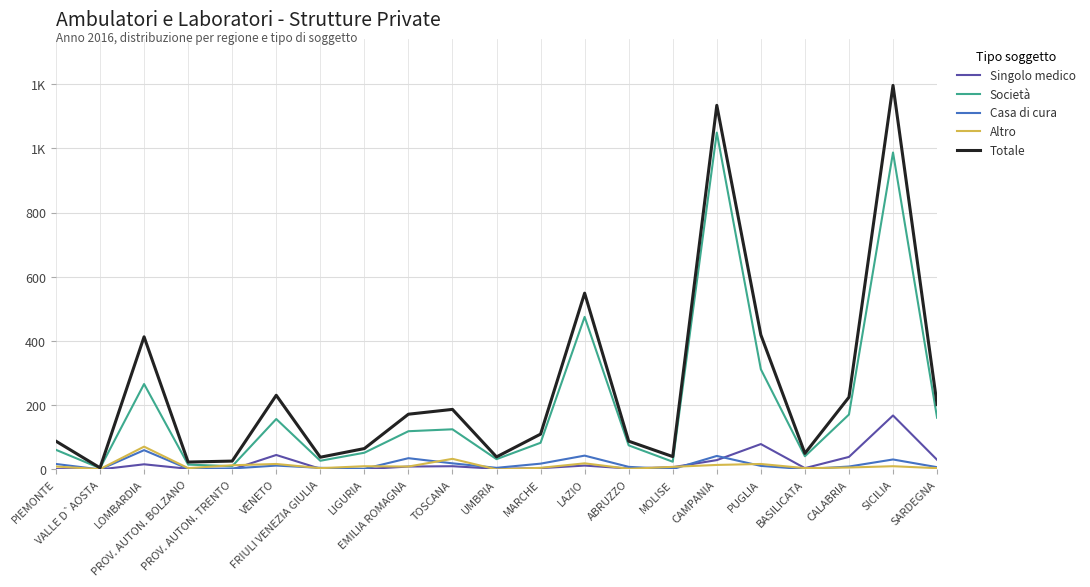

Is this an area chart (filled region under the line)?

No